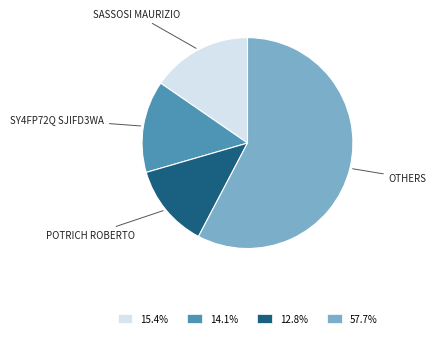

Is there a majority slice in this chart?

Yes